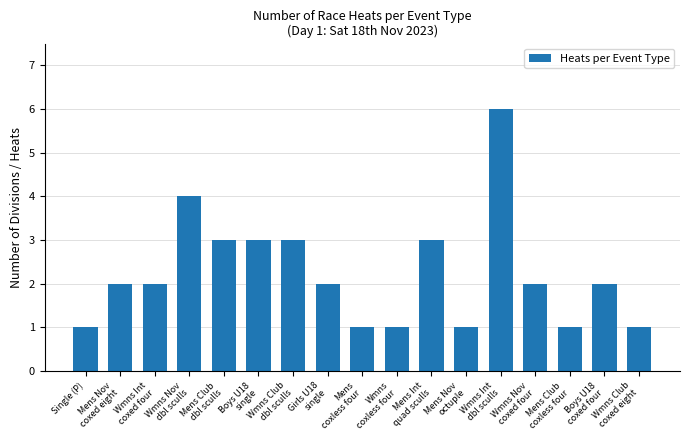

What is the sum of the values at Girls U18
single and Wmns Nov
coxed four?

4